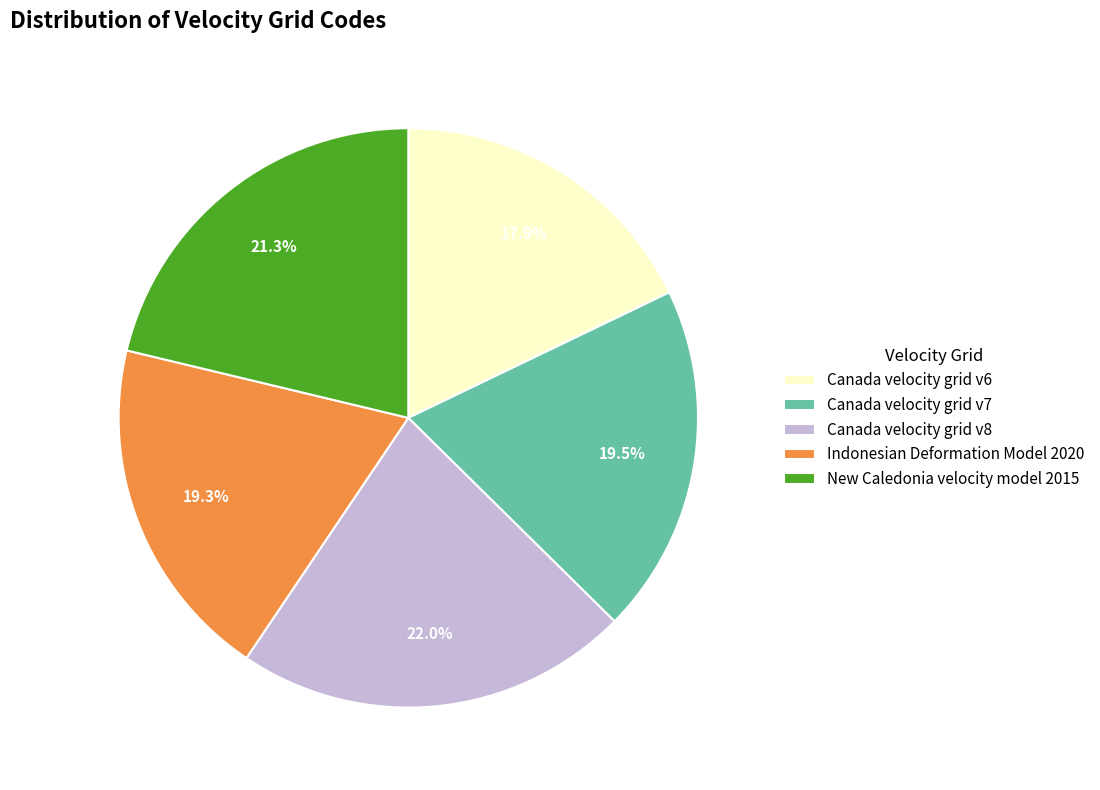

What is the ratio of the value at New Caledonia velocity model 2015 to the value at Canada velocity grid v8?

1.0